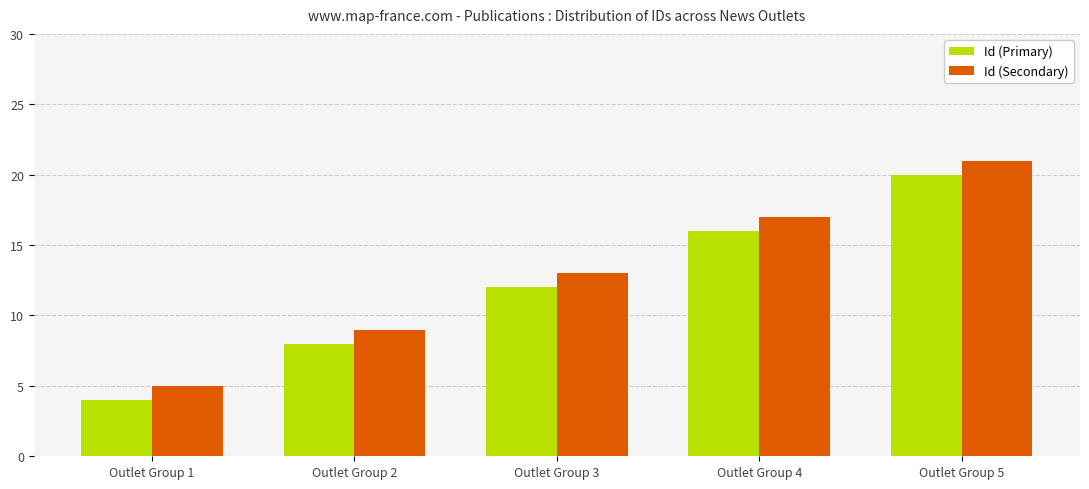

How many categories are shown in the chart?

5